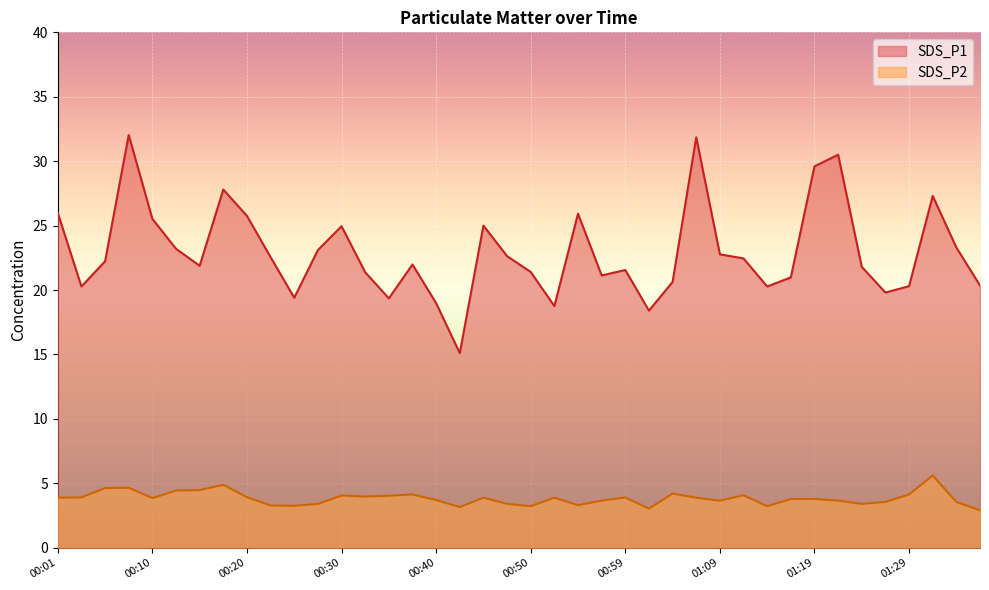

Reading right to left, transcribe all the data shown in this chart.

SDS_P1: 01:36=20.4	01:34=23.3	01:31=27.3	01:29=20.3	01:26=19.8	01:24=21.8	01:21=30.5	01:19=29.6	01:16=21.0	01:14=20.3	01:12=22.4	01:09=22.8	01:07=31.9	01:04=20.6	01:02=18.4	00:59=21.6	00:57=21.1	00:55=25.9	00:52=18.8	00:50=21.4	00:47=22.6	00:45=25.0	00:42=15.1	00:40=19.0	00:37=22.0	00:35=19.4	00:33=21.4	00:30=24.9	00:28=23.1	00:25=19.4	00:23=22.6	00:20=25.8	00:18=27.8	00:15=21.9	00:13=23.2	00:10=25.5	00:08=32.0	00:06=22.2	00:03=20.3	00:01=26.0
SDS_P2: 01:36=2.9	01:34=3.5	01:31=5.6	01:29=4.1	01:26=3.5	01:24=3.4	01:21=3.6	01:19=3.8	01:16=3.8	01:14=3.2	01:12=4.1	01:09=3.6	01:07=3.9	01:04=4.2	01:02=3.0	00:59=3.9	00:57=3.6	00:55=3.3	00:52=3.9	00:50=3.2	00:47=3.4	00:45=3.9	00:42=3.1	00:40=3.7	00:37=4.1	00:35=4.0	00:33=4.0	00:30=4.0	00:28=3.4	00:25=3.2	00:23=3.3	00:20=3.9	00:18=4.9	00:15=4.5	00:13=4.4	00:10=3.9	00:08=4.7	00:06=4.6	00:03=3.9	00:01=3.9